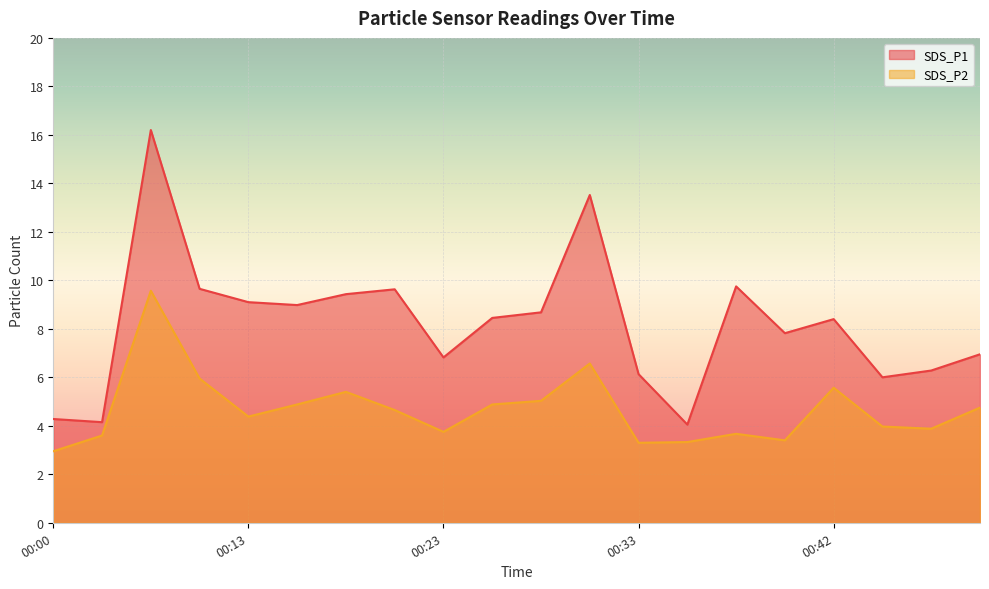

What is the sum of the SDS_P1 values at 00:11 and 00:33?

15.8